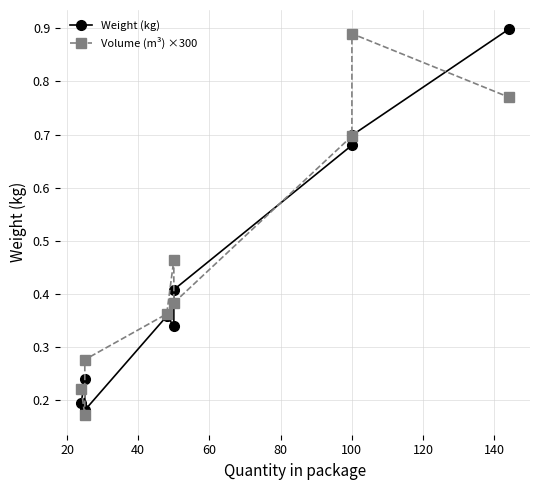

What is the value of the Weight (kg) point at the 2nd from the left?

0.2